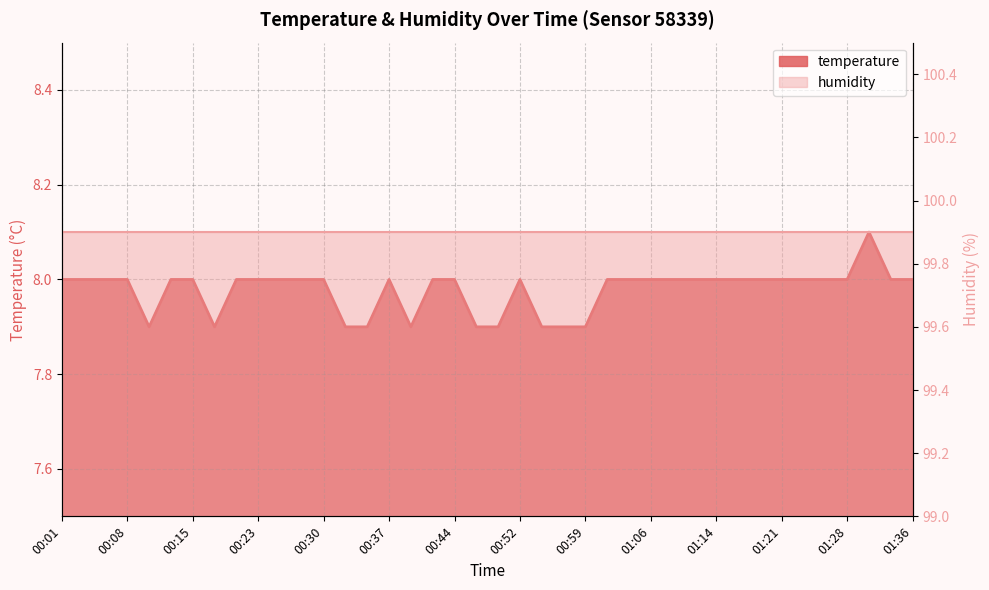

Rank the categories by value from highest to lowest.

01:31, 00:01, 00:03, 00:06, 00:08, 00:13, 00:15, 00:20, 00:23, 00:25, 00:27, 00:30, 00:37, 00:42, 00:44, 00:52, 01:01, 01:04, 01:06, 01:09, 01:11, 01:14, 01:16, 01:19, 01:21, 01:24, 01:26, 01:28, 01:33, 01:36, 00:10, 00:18, 00:32, 00:35, 00:40, 00:47, 00:49, 00:54, 00:57, 00:59